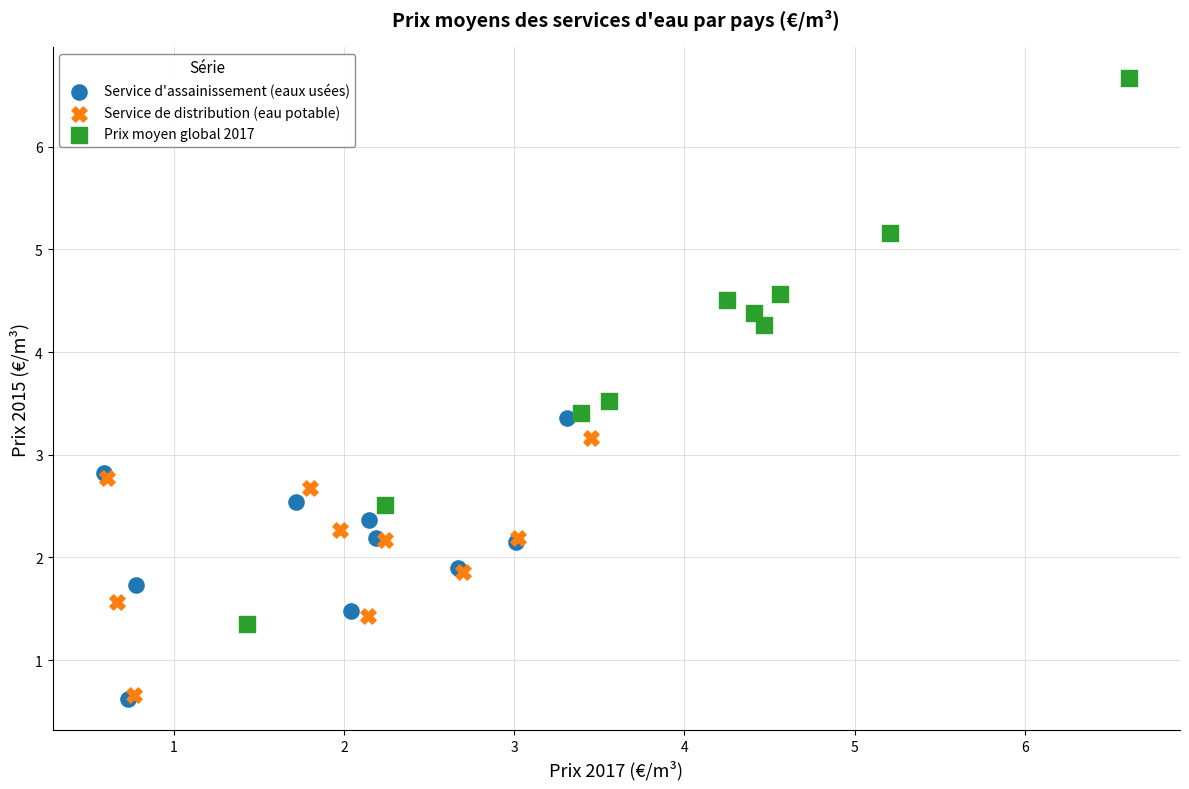

Which series reaches the maximum Y coordinate?

Prix moyen global 2017